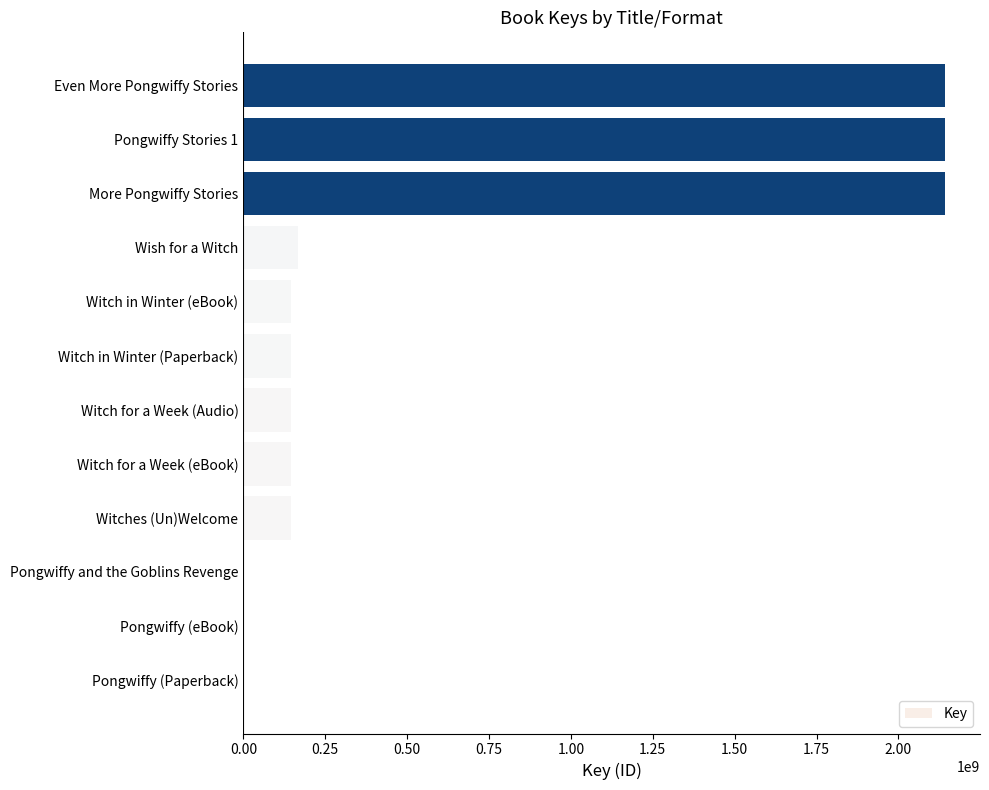

What is the sum of all values?

7321246096